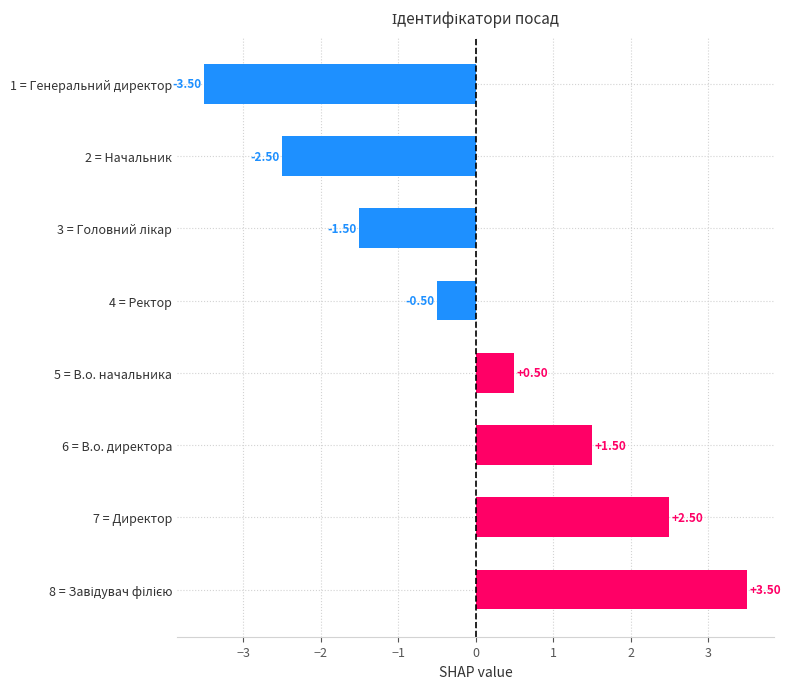

What is the difference between the maximum and minimum values?

7.0